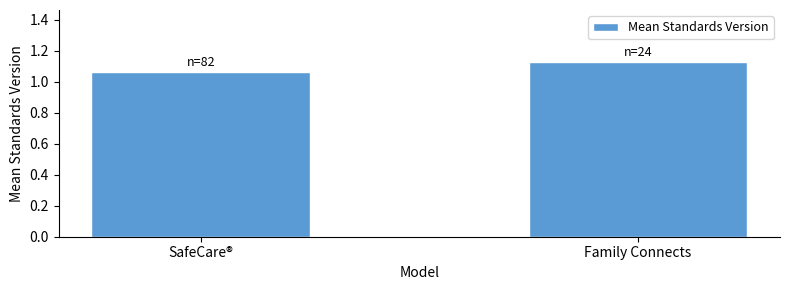

Are the bars grouped side by side (vs. stacked)?

No